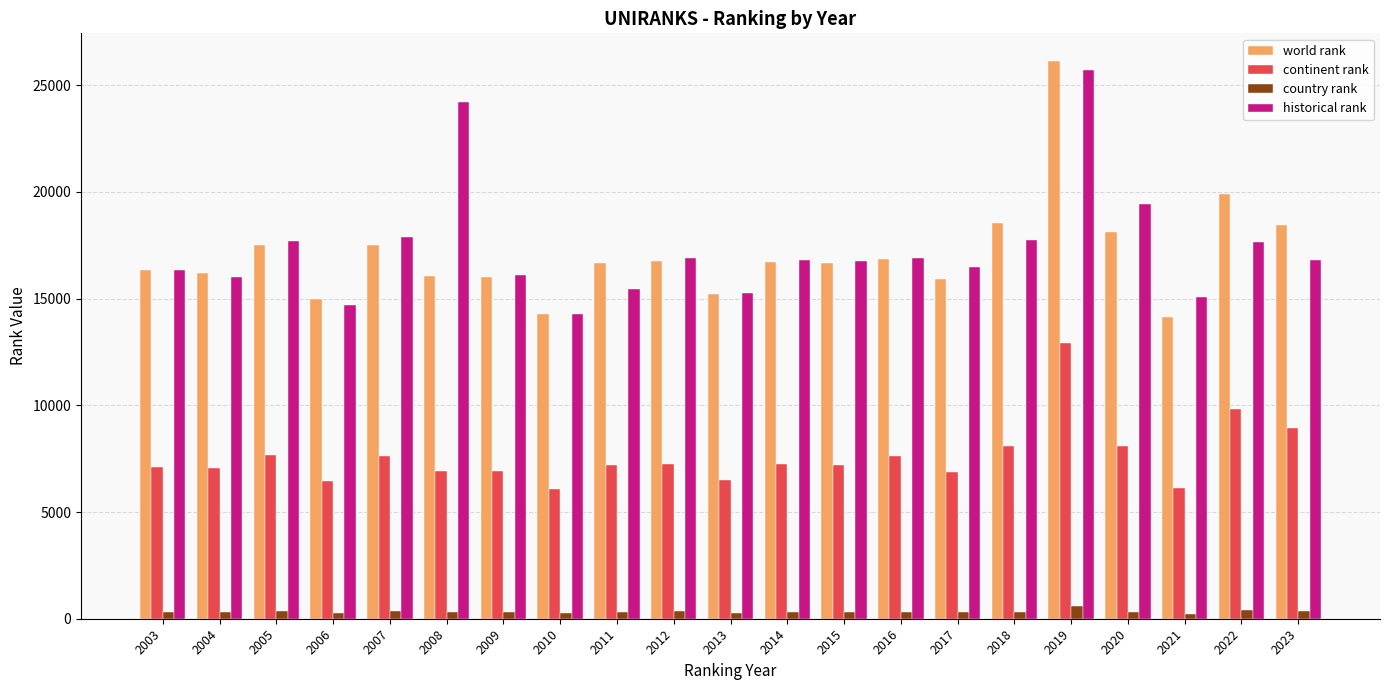

What is the total value across all series at 2020?

45964